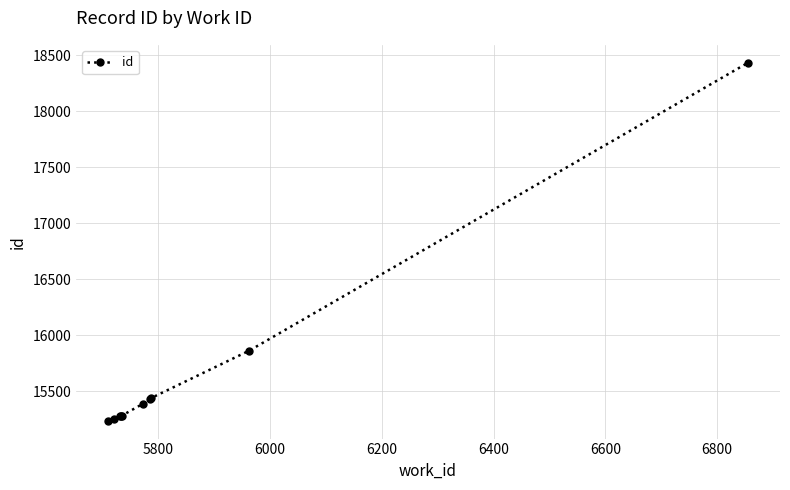

What is the difference between the maximum and minimum values?

3193